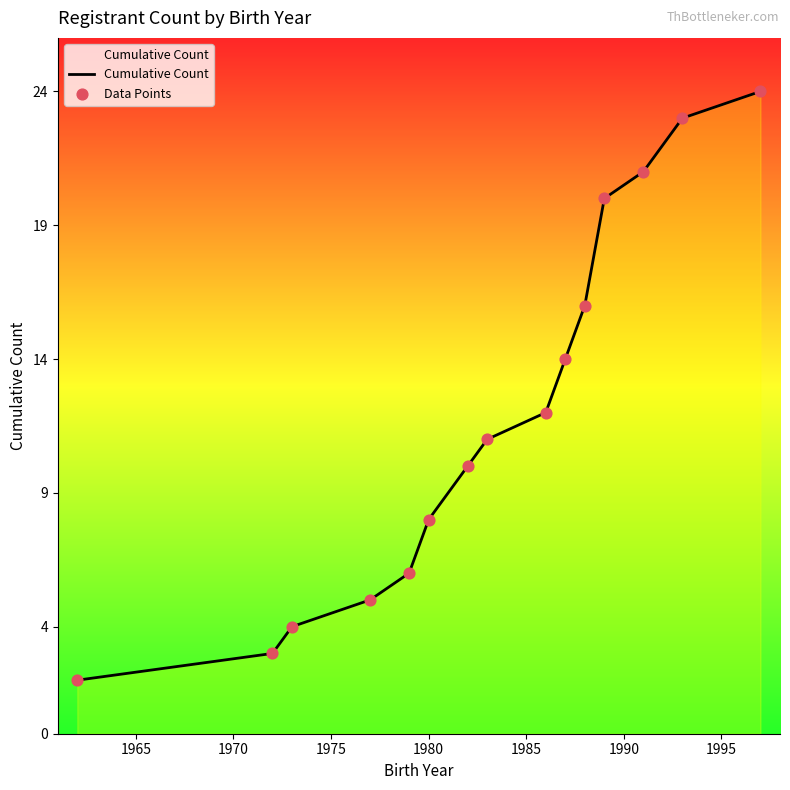

What is the maximum value shown in the chart?

24